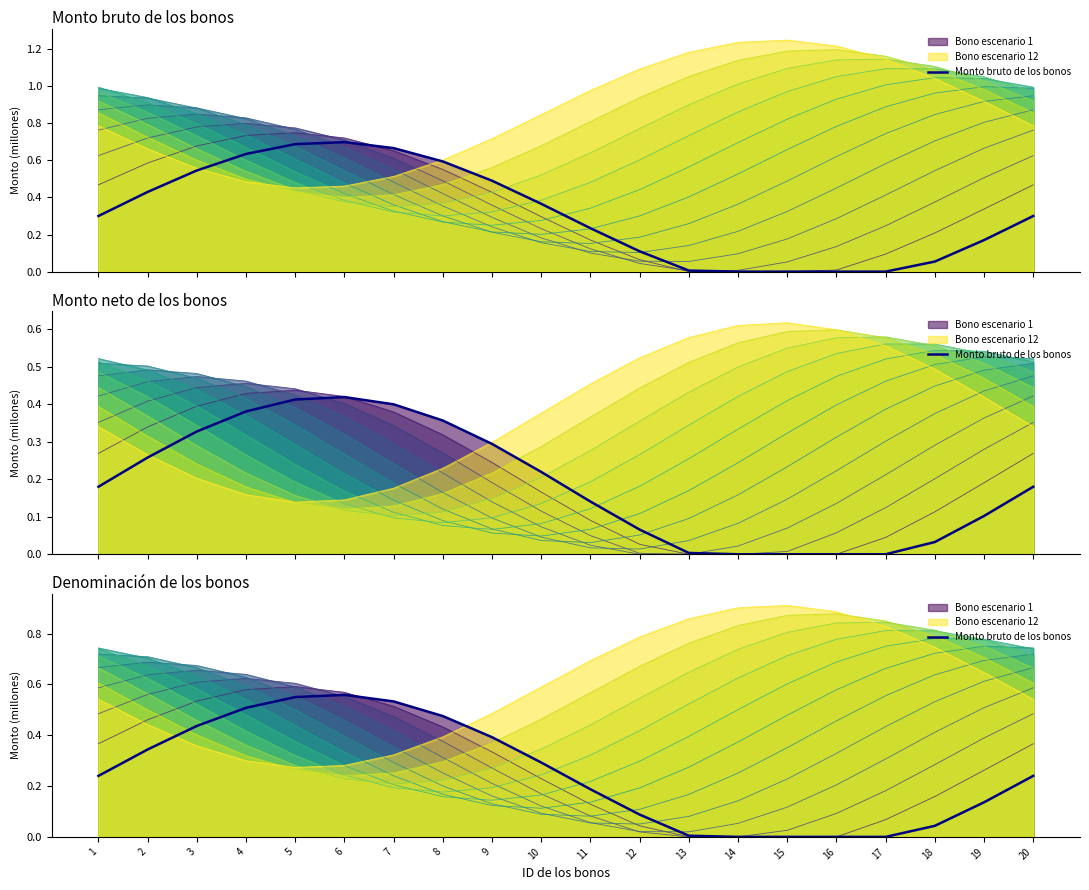

What is the sum of the values at 7 and 18?

0.6